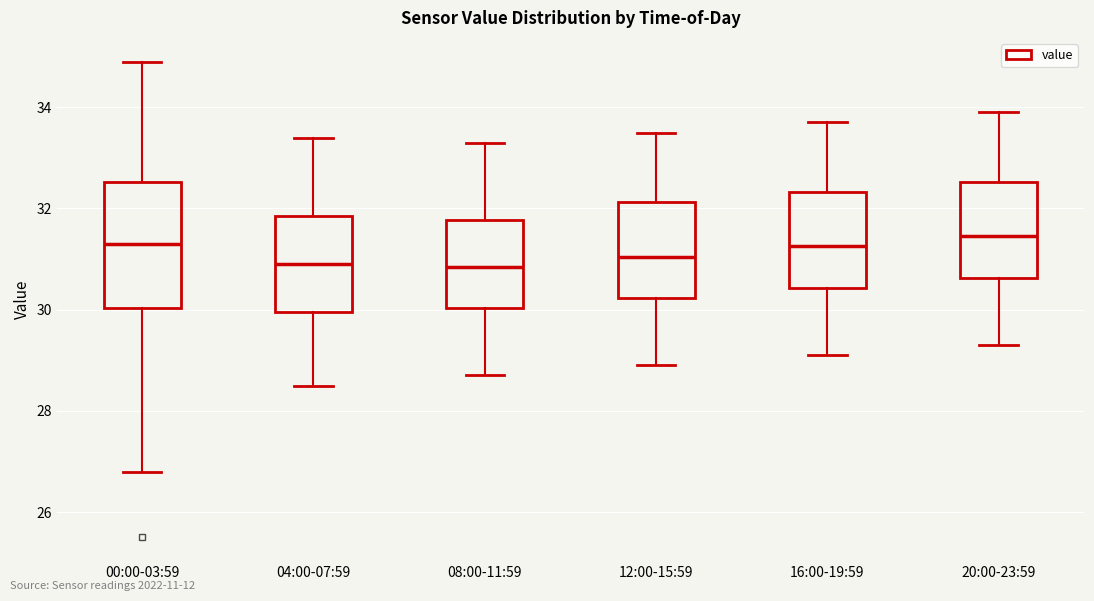

Reading left to right, read every box against the y-axis: the position of its median line, the range the box covers, and the ends of its whiskers. The values are not printed on the chart, so give them approximately, as read against the axis.

00:00-03:59: median 31.4, box 30.0 to 32.6, whiskers 26.8 to 35.0
04:00-07:59: median 31.0, box 30.0 to 31.8, whiskers 28.6 to 33.4
08:00-11:59: median 30.8, box 30.0 to 31.8, whiskers 28.8 to 33.4
12:00-15:59: median 31.0, box 30.2 to 32.2, whiskers 29.0 to 33.6
16:00-19:59: median 31.2, box 30.4 to 32.4, whiskers 29.2 to 33.8
20:00-23:59: median 31.4, box 30.6 to 32.6, whiskers 29.4 to 34.0